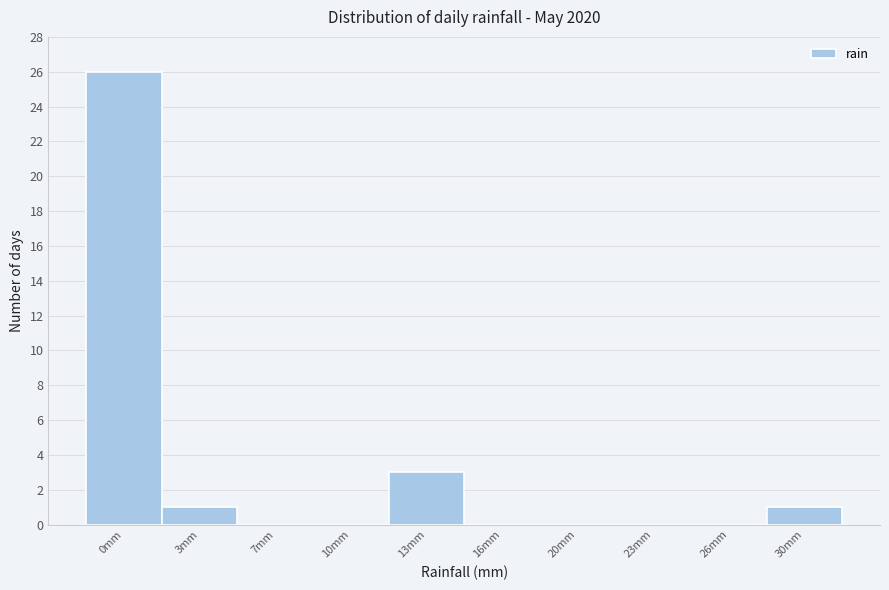

Reading right to left, list all the values displayed in this chart.

30mm=1	26mm=0	23mm=0	20mm=0	16mm=0	13mm=3	10mm=0	7mm=0	3mm=1	0mm=26